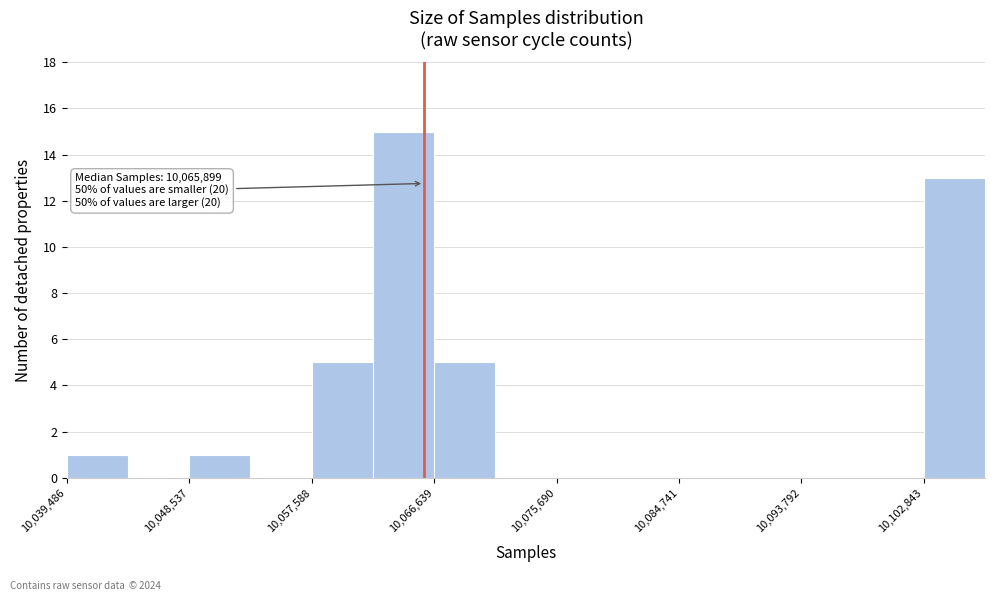

Over which range of the x-axis is the bar tallest?

10062000 to 10067000